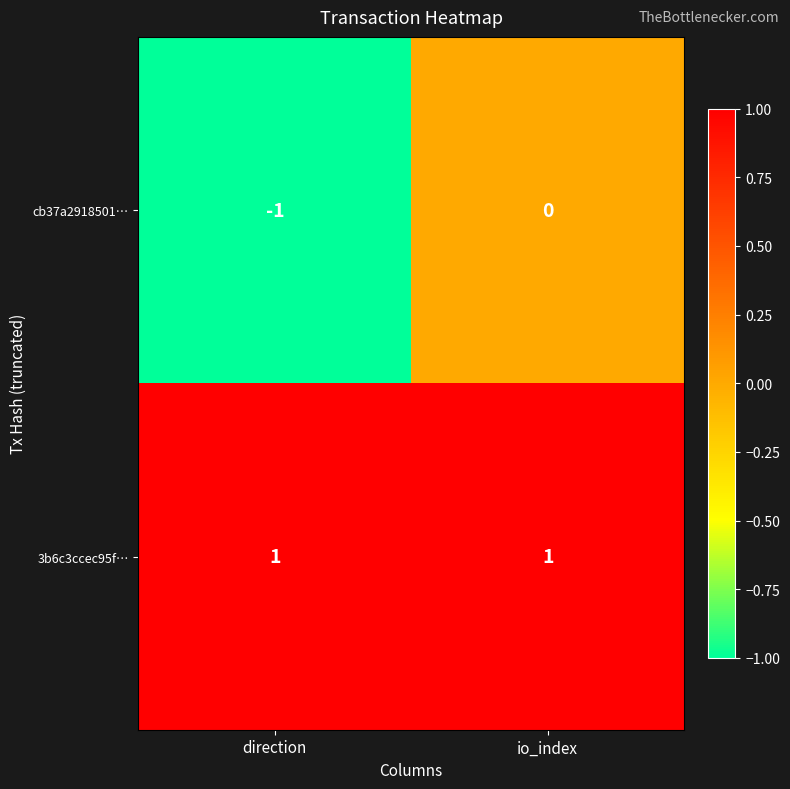

Is it true that cb37a2918501… equals 0 at io_index?

True